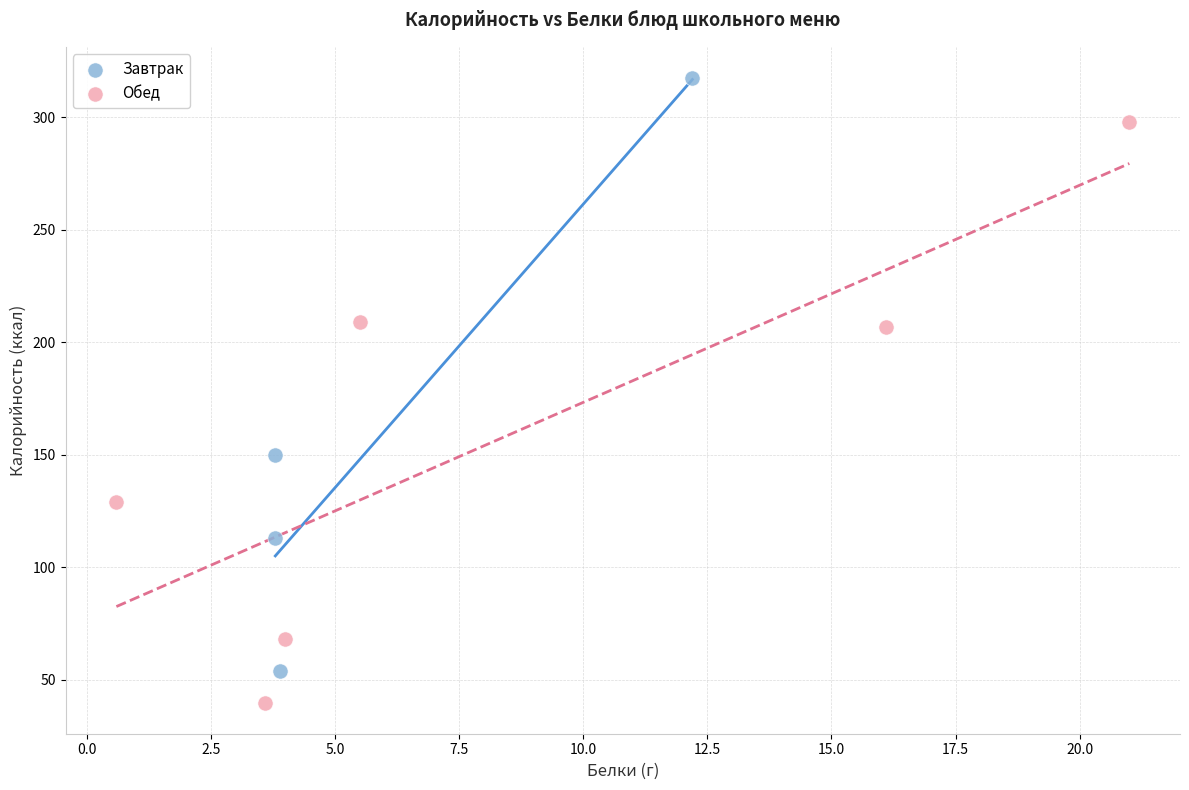

Which series contains the lowest Y value?

Обед